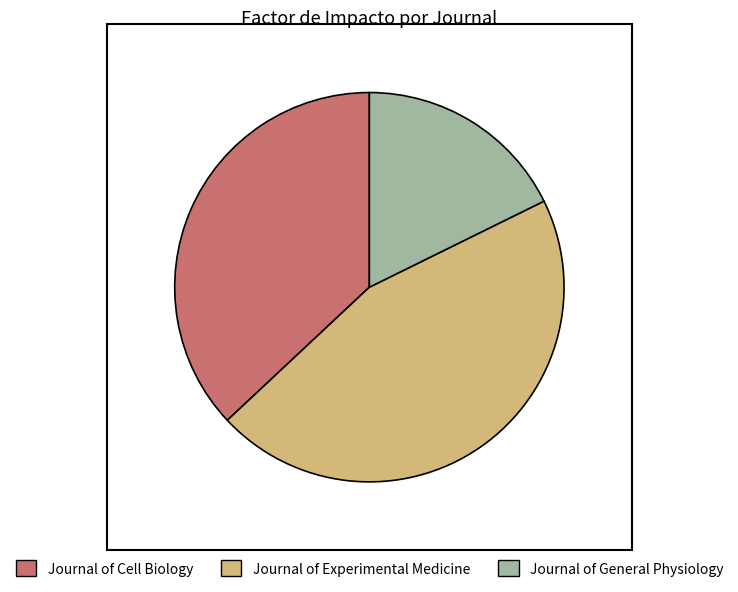

Does any single category account for the majority?

No